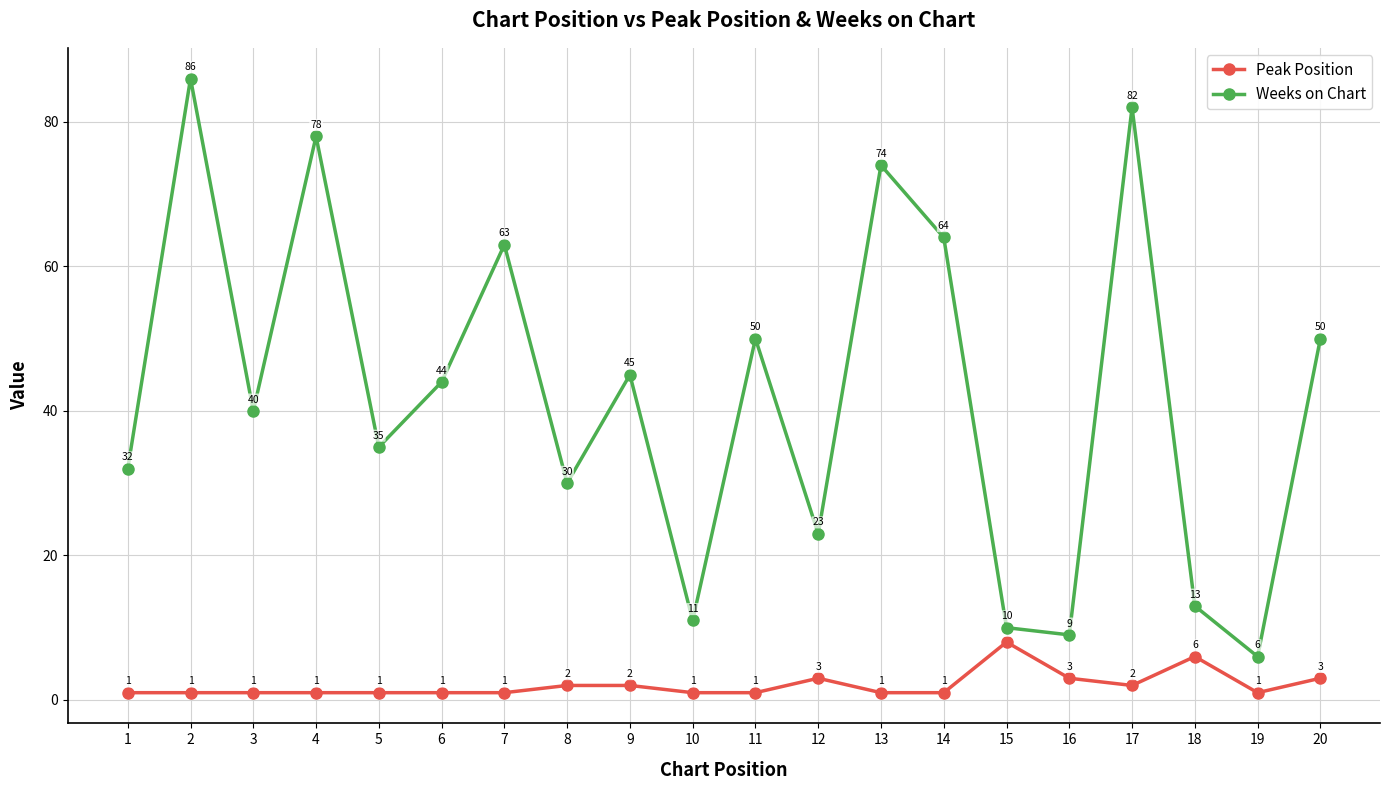

True or false: Weeks on Chart and Peak Position cross at least once.

False